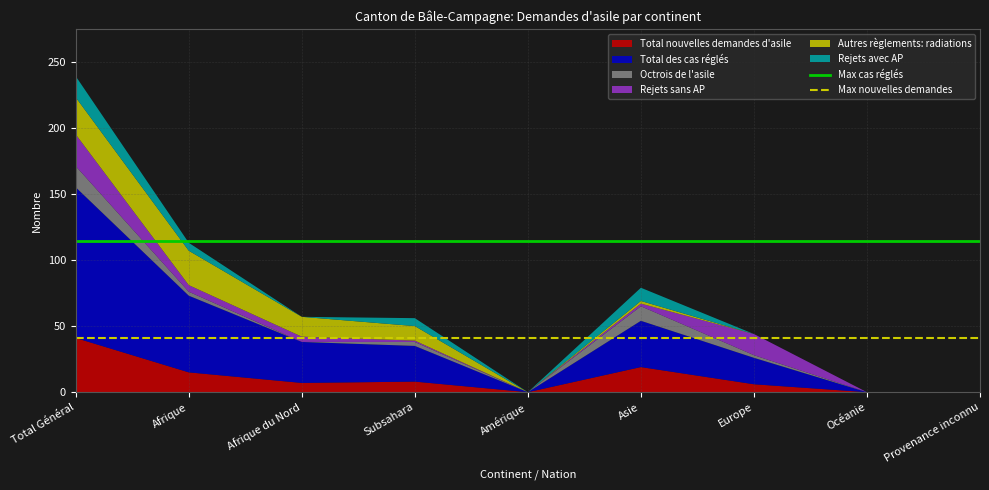

What is the highest value of the Total nouvelles demandes d'asile series?

41